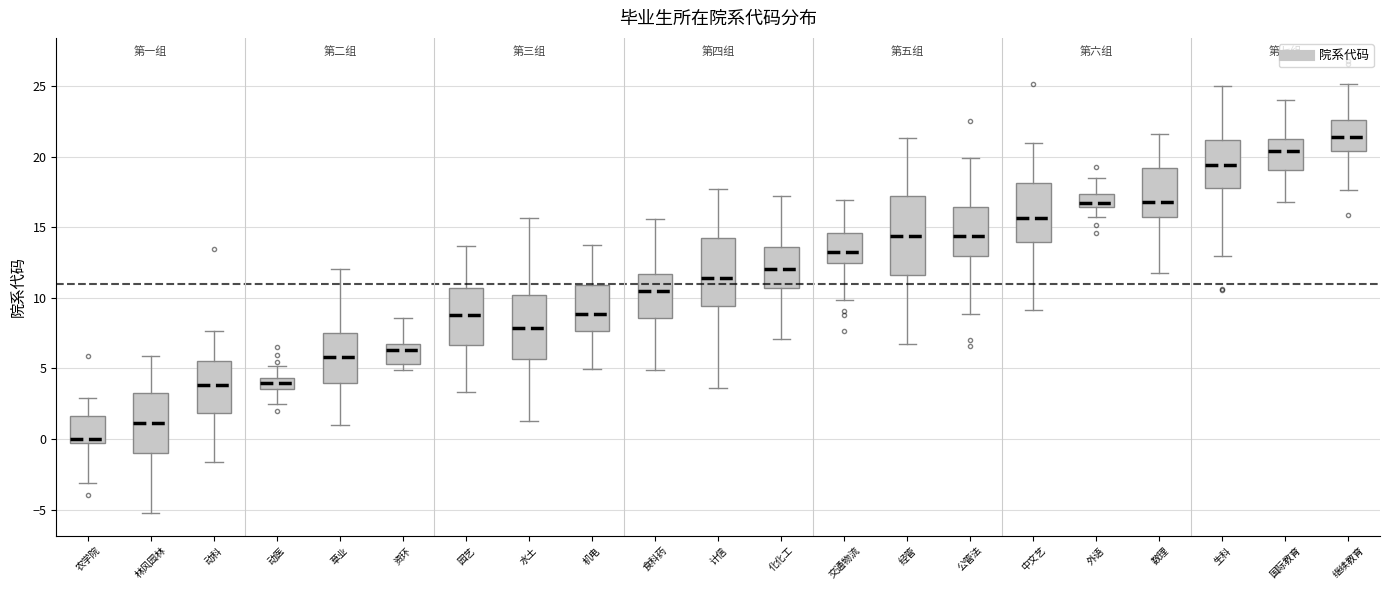

Where is the upper edge of the box for 化化工 on the y-axis? The values are not printed on the chart, so give them approximately, as read against the axis.

13.5